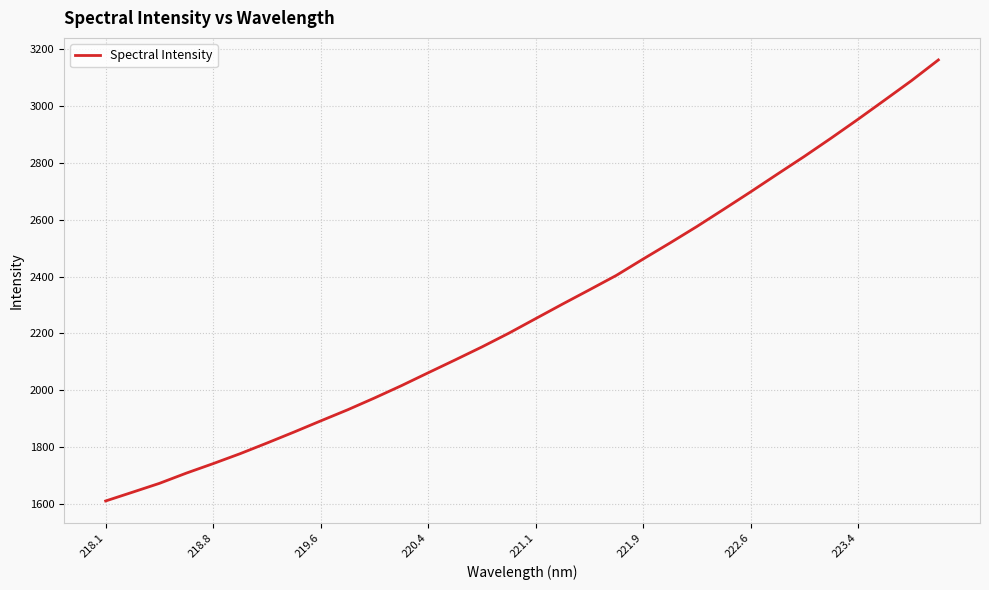

Is this an area chart (filled region under the line)?

No